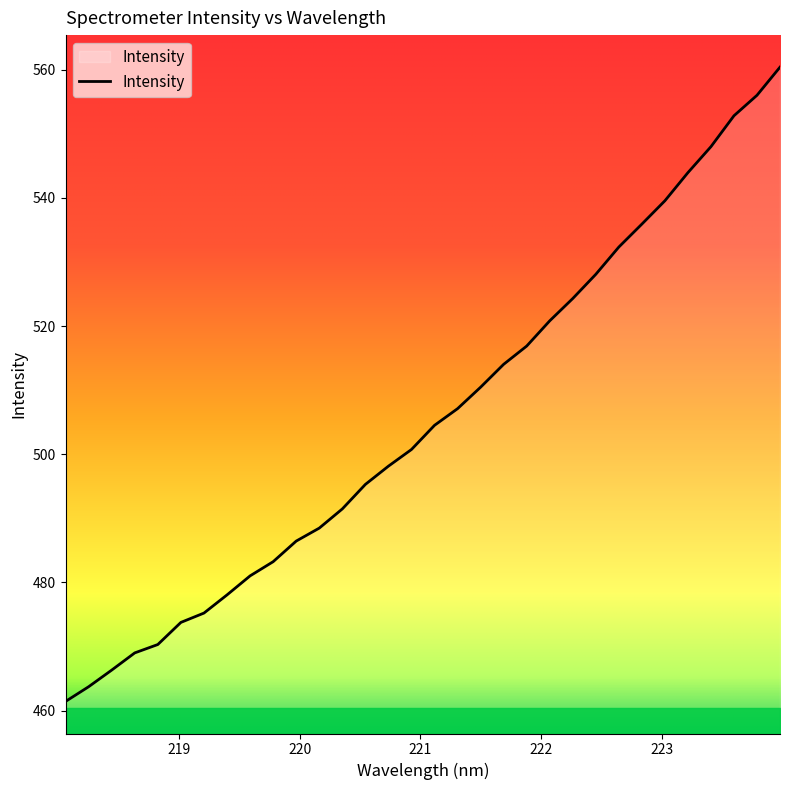

What is the difference between the maximum and minimum values?

99.0